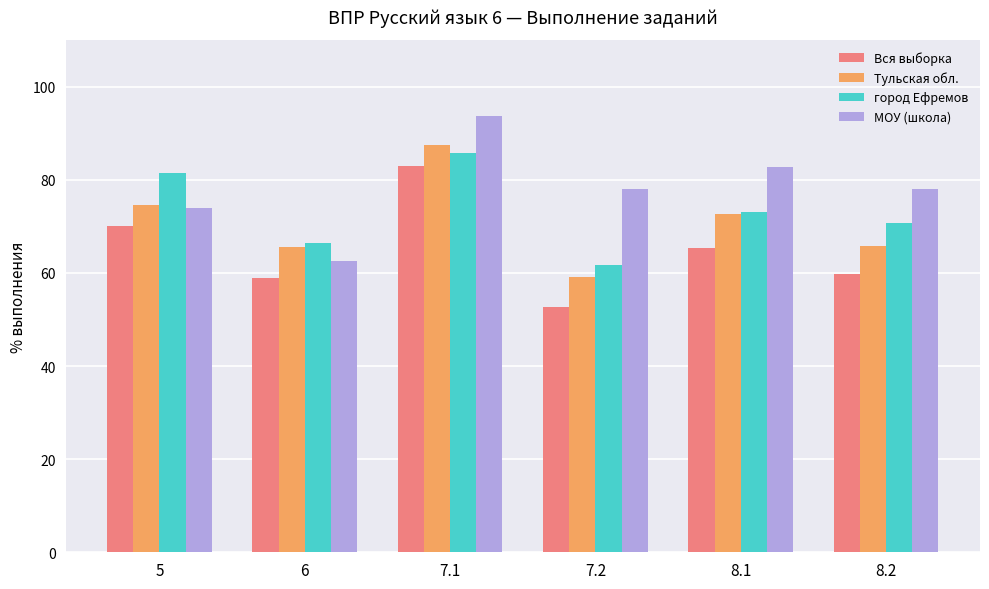

What is the average value of the МОУ (школа) series?

78.2